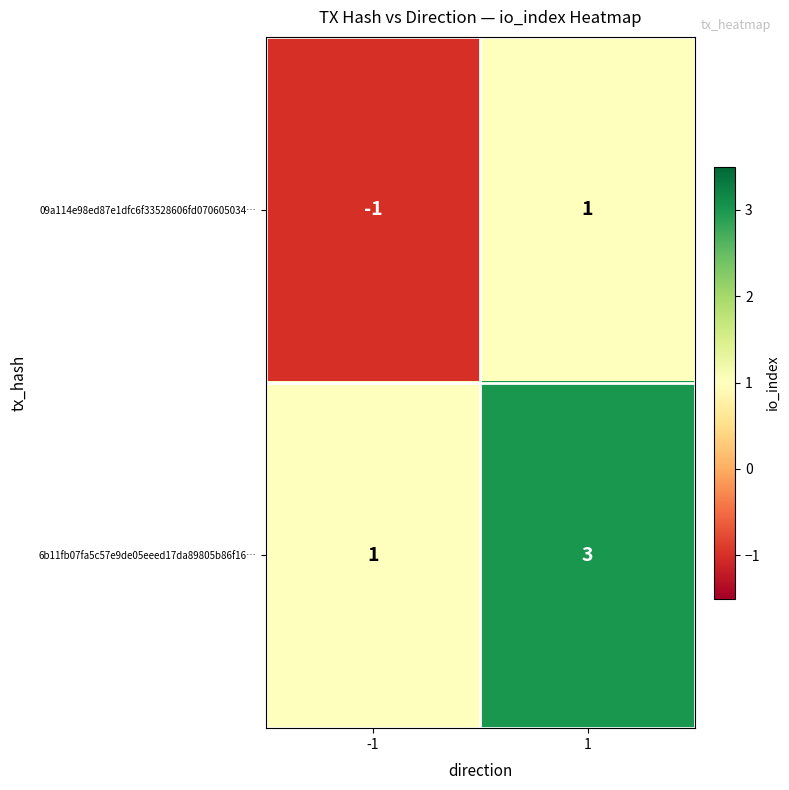

Reading right to left, what are all the values shown in this chart?

09a114e98ed87e1dfc6f33528606fd070605034…: 1	-1
6b11fb07fa5c57e9de05eeed17da89805b86f16…: 3	1